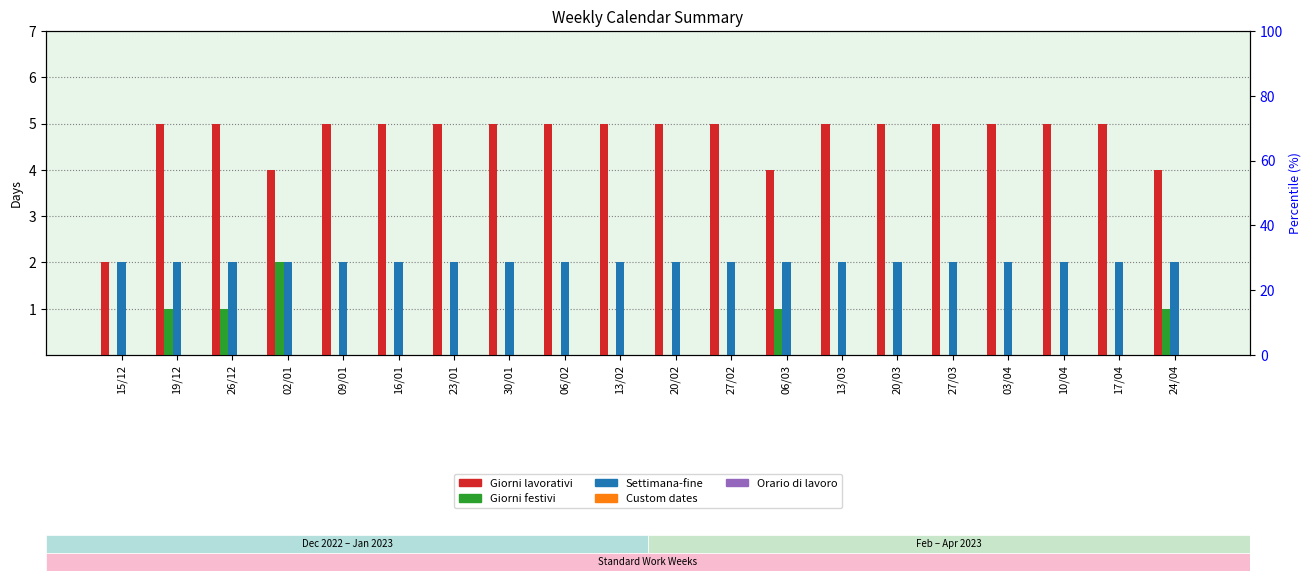

Reading left to right, list all the values displayed in this chart.

Giorni lavorativi: 15/12=2	19/12=5	26/12=5	02/01=4	09/01=5	16/01=5	23/01=5	30/01=5	06/02=5	13/02=5	20/02=5	27/02=5	06/03=4	13/03=5	20/03=5	27/03=5	03/04=5	10/04=5	17/04=5	24/04=4
Giorni festivi: 15/12=0	19/12=1	26/12=1	02/01=2	09/01=0	16/01=0	23/01=0	30/01=0	06/02=0	13/02=0	20/02=0	27/02=0	06/03=1	13/03=0	20/03=0	27/03=0	03/04=0	10/04=0	17/04=0	24/04=1
Settimana-fine: 15/12=2	19/12=2	26/12=2	02/01=2	09/01=2	16/01=2	23/01=2	30/01=2	06/02=2	13/02=2	20/02=2	27/02=2	06/03=2	13/03=2	20/03=2	27/03=2	03/04=2	10/04=2	17/04=2	24/04=2
Custom dates: 15/12=0	19/12=0	26/12=0	02/01=0	09/01=0	16/01=0	23/01=0	30/01=0	06/02=0	13/02=0	20/02=0	27/02=0	06/03=0	13/03=0	20/03=0	27/03=0	03/04=0	10/04=0	17/04=0	24/04=0
Orario di lavoro: 15/12=0	19/12=0	26/12=0	02/01=0	09/01=0	16/01=0	23/01=0	30/01=0	06/02=0	13/02=0	20/02=0	27/02=0	06/03=0	13/03=0	20/03=0	27/03=0	03/04=0	10/04=0	17/04=0	24/04=0